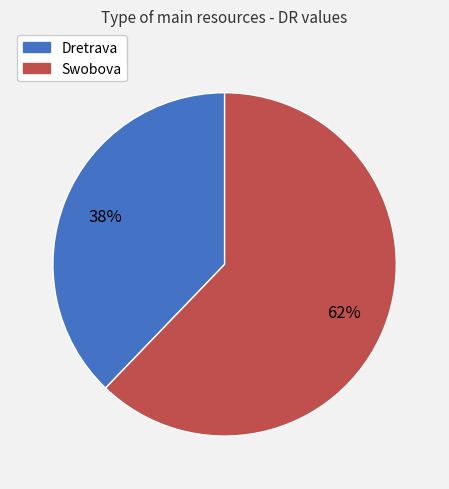

To the nearest percent, what is the difference between the largest and smallest slice percentages?

24%